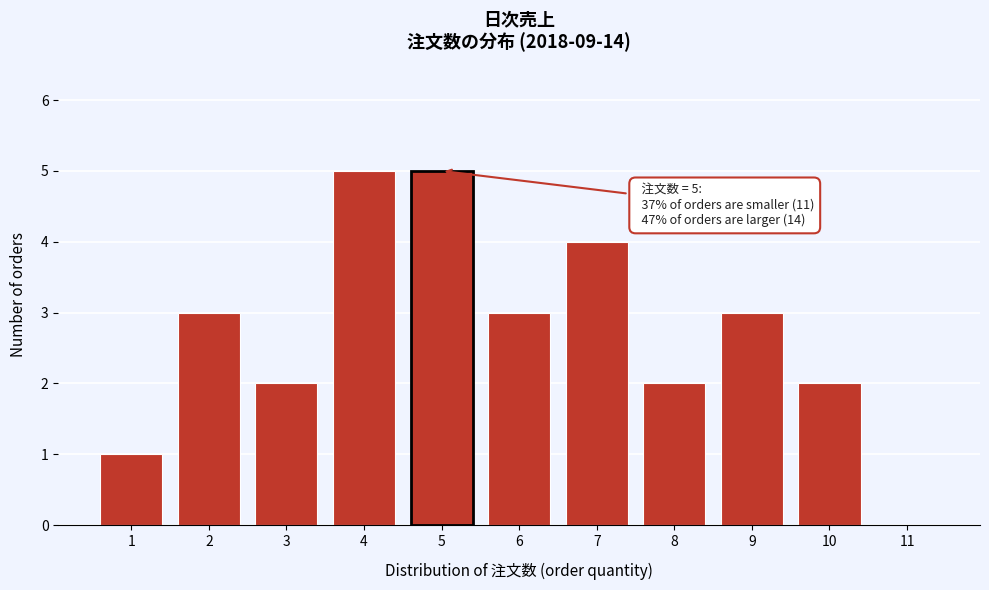

Reading left to right, extract all data points from this chart.

1=1	2=3	3=2	4=5	5=5	6=3	7=4	8=2	9=3	10=2	11=0